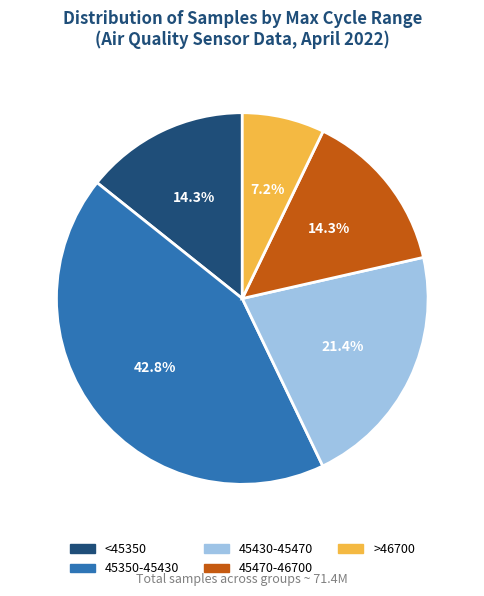

Is there any slice that represents more than half of the pie?

No